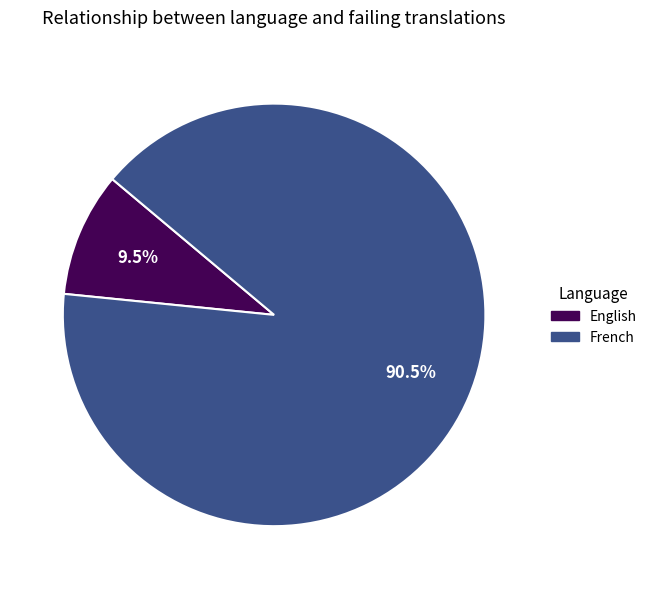

How many slices are in this pie chart?

2